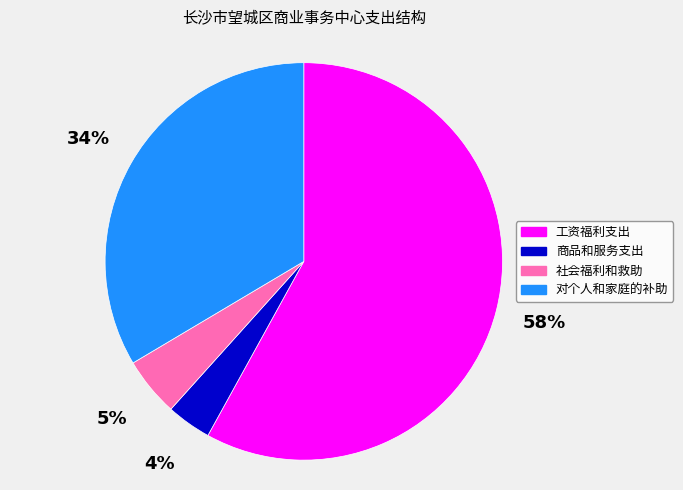

Which has a higher value, 社会福利和救助 or 商品和服务支出?

社会福利和救助